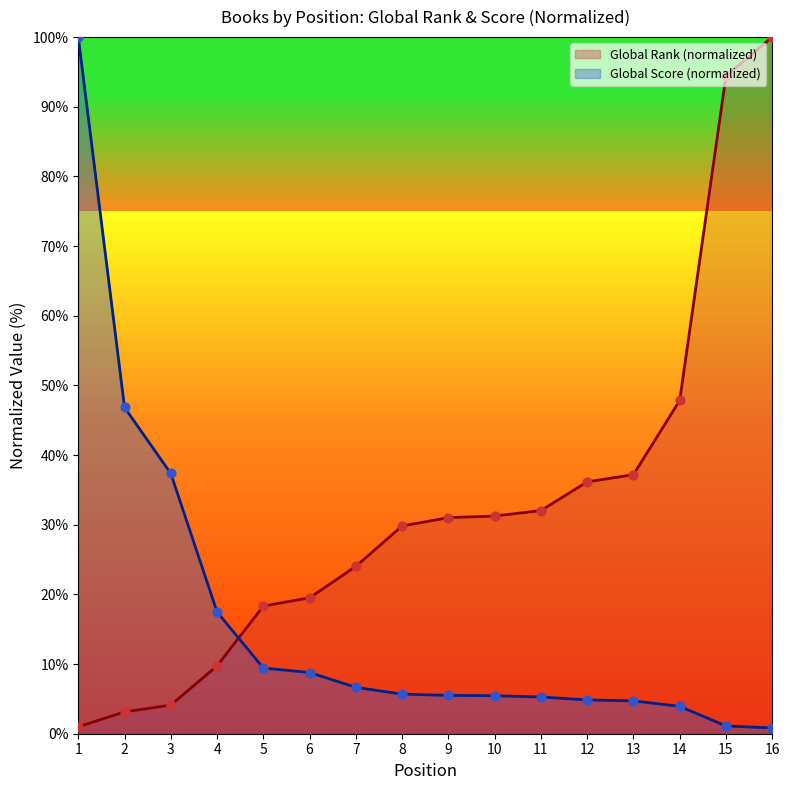

Which series has the widest spread of Y values?

Global Score